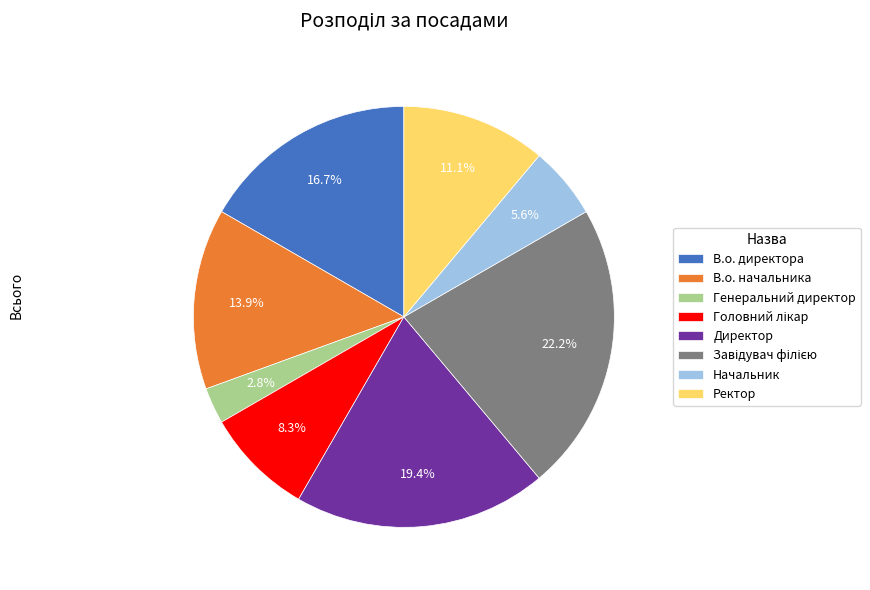

What is the ratio of the value at В.о. директора to the value at Ректор?

1.5